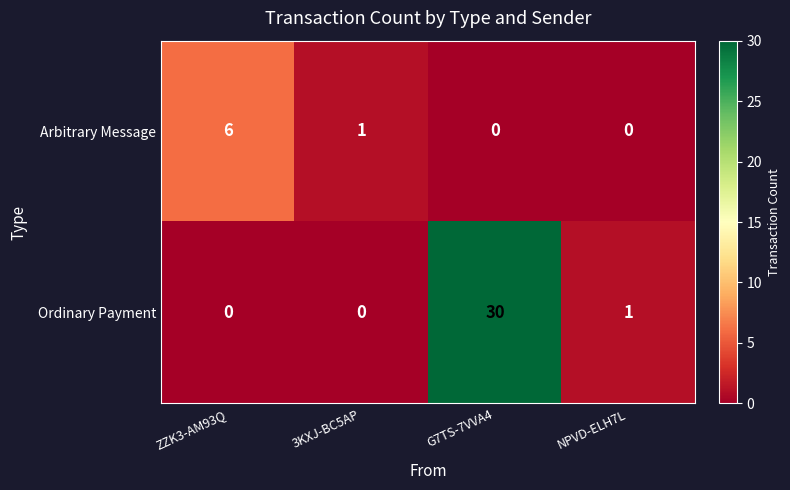

What is the total value across all series at 3KXJ-BC5AP?

1